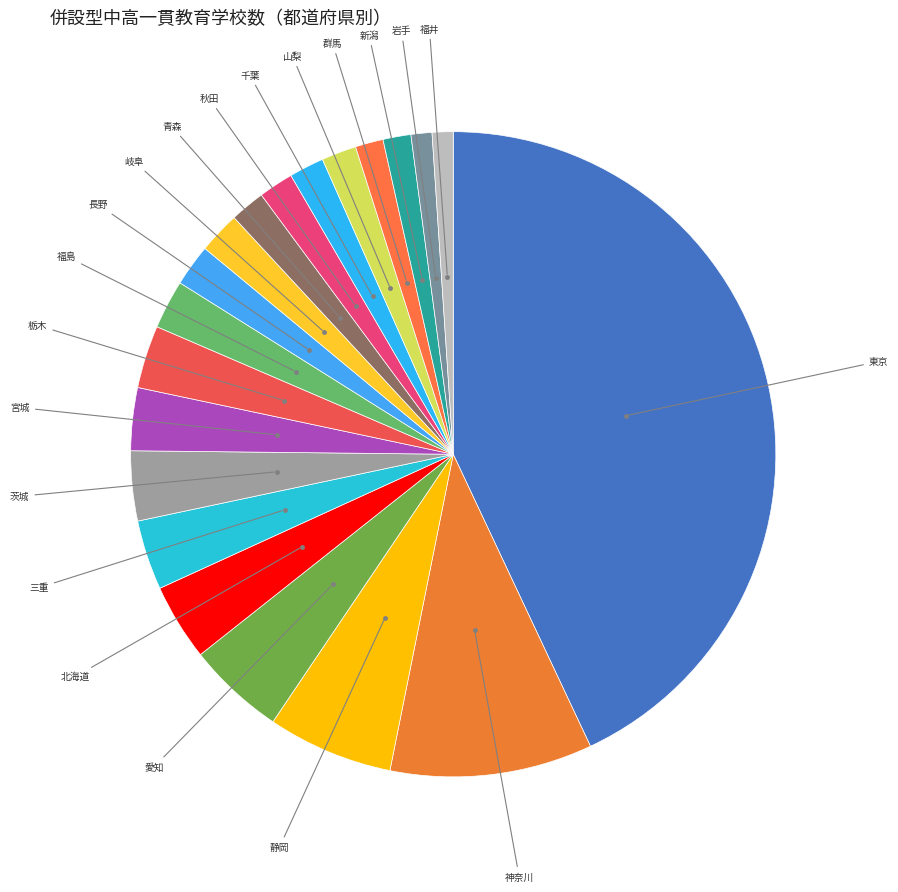

Does any single category account for the majority?

No